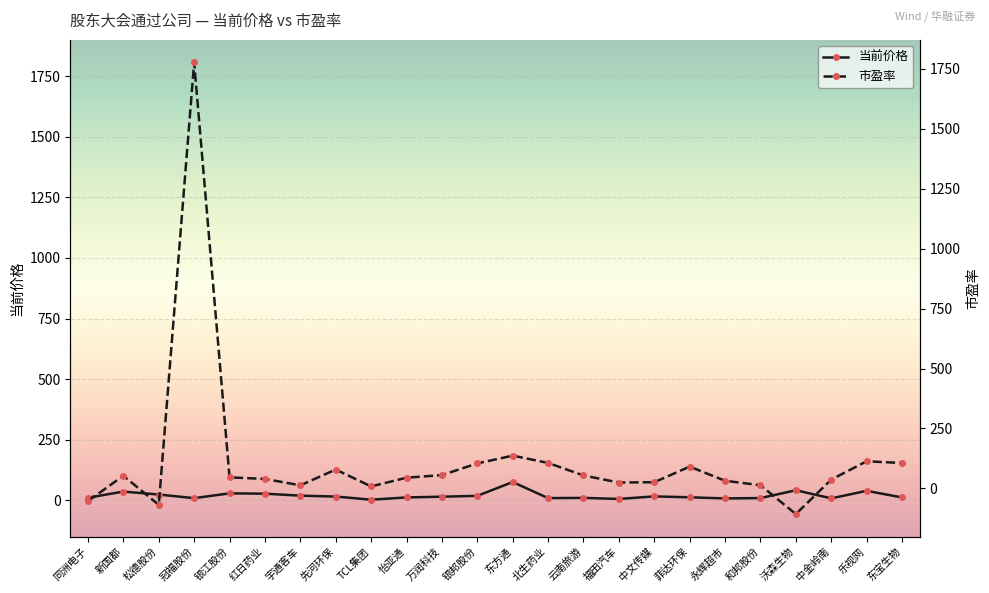

How many values in the 当前价格 series exceed 14?

12